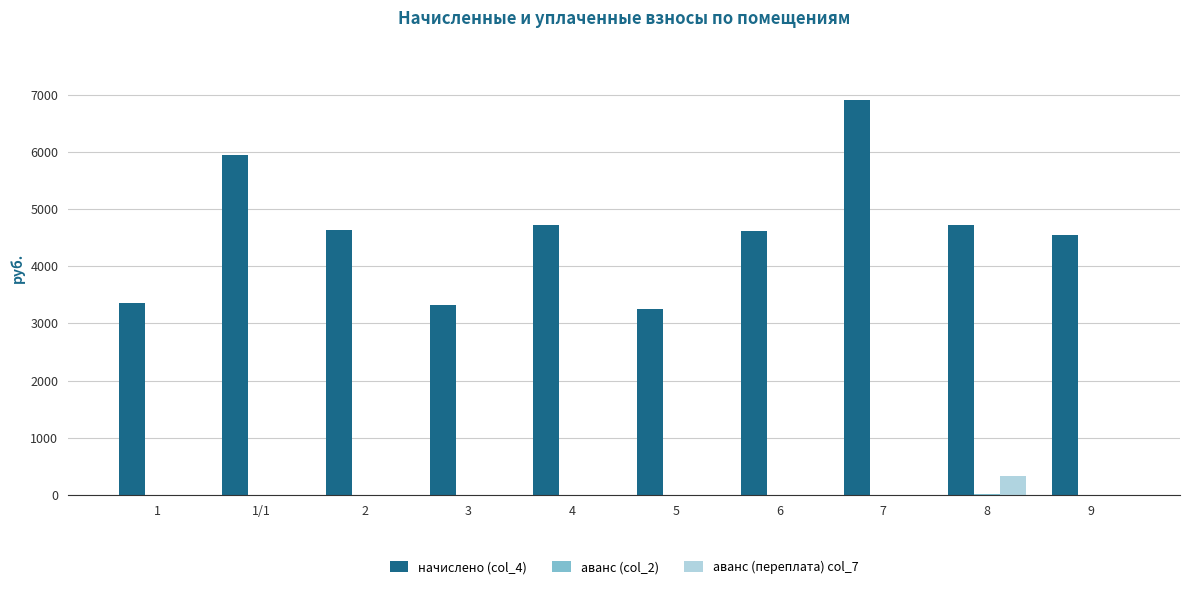

What is the total value across all series at 3?

3319.9